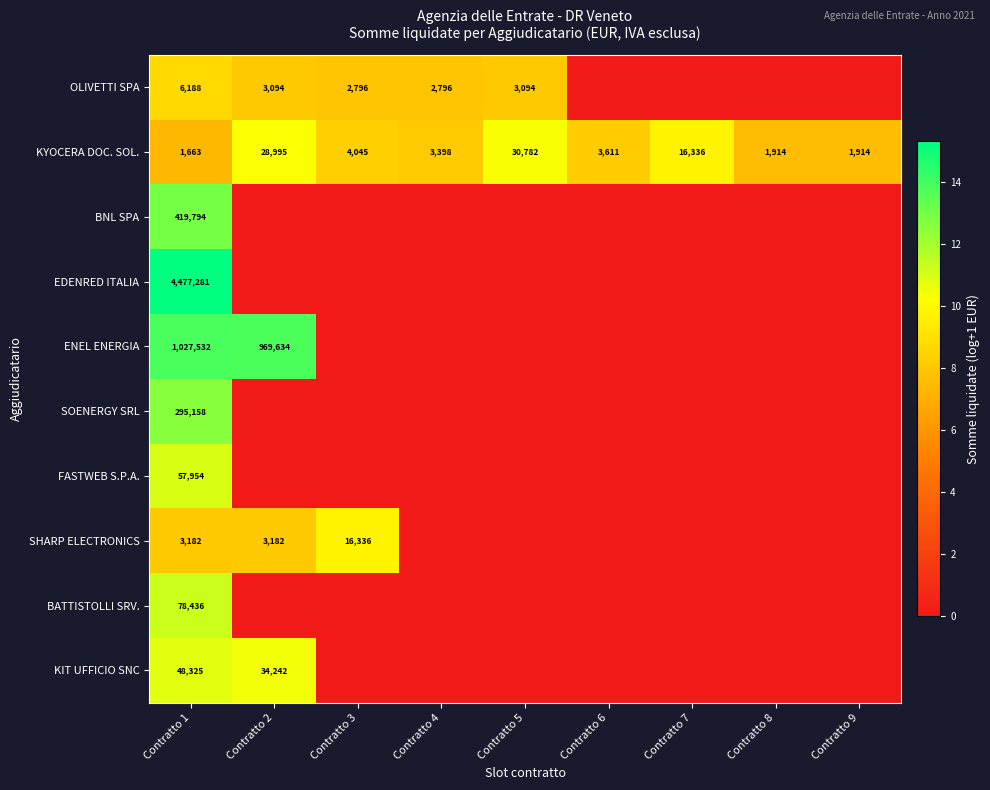

The value of OLIVETTI SPA at Contratto 4 is 2796. True or false?

True